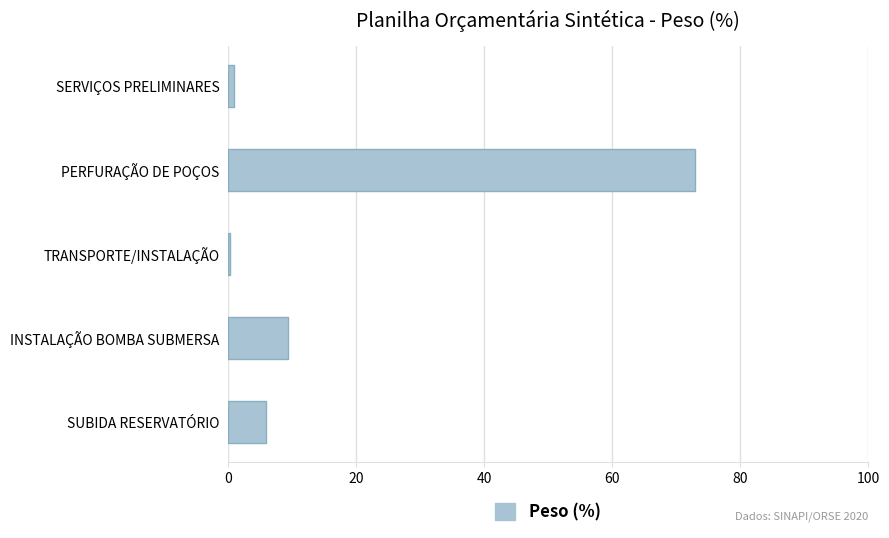

Which label corresponds to the largest value in the chart?

PERFURAÇÃO DE POÇOS